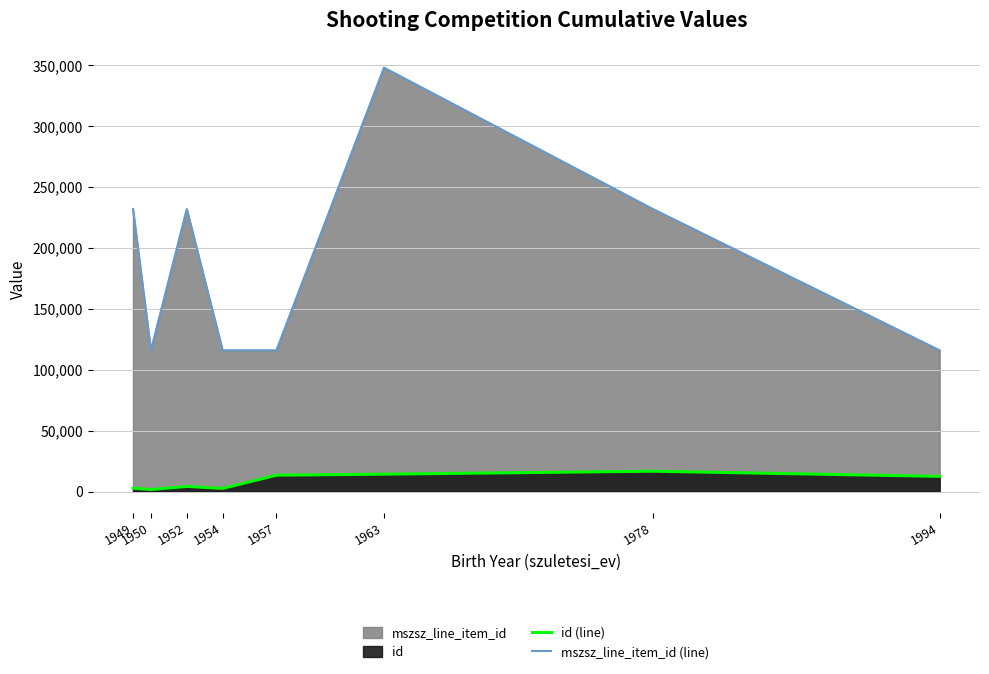

Does the chart have visible grid lines?

Yes